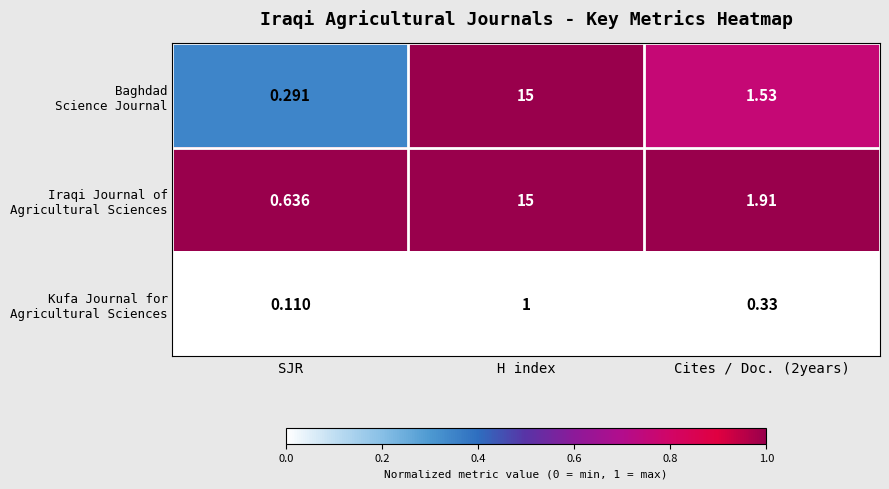

At which category is the sum across all series the highest?

H index